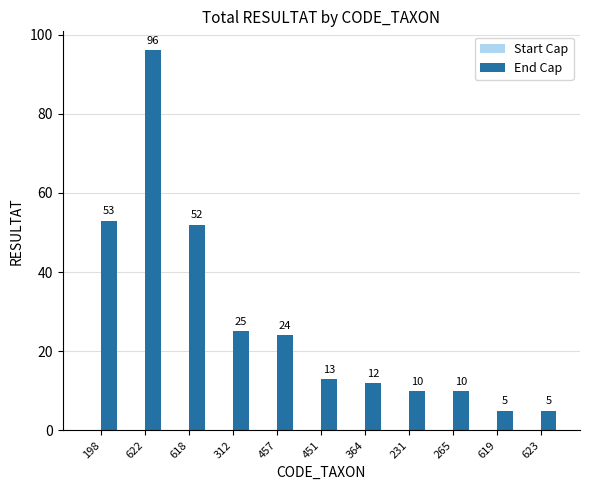

How many distinct data groups are displayed?

1